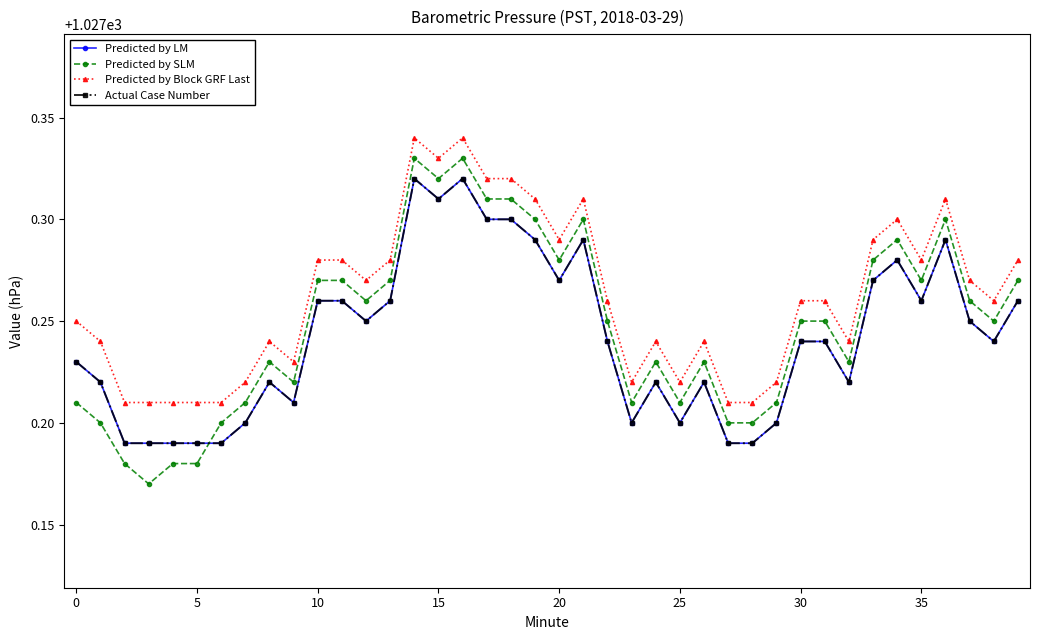

Does the chart have visible grid lines?

No